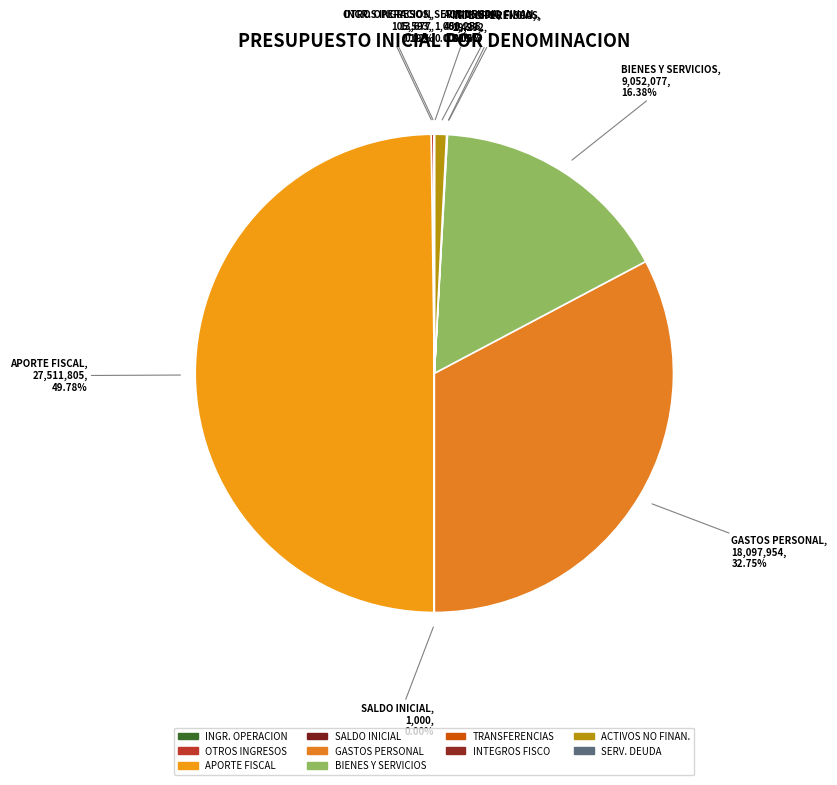

Count the number of slices in the pie.

10